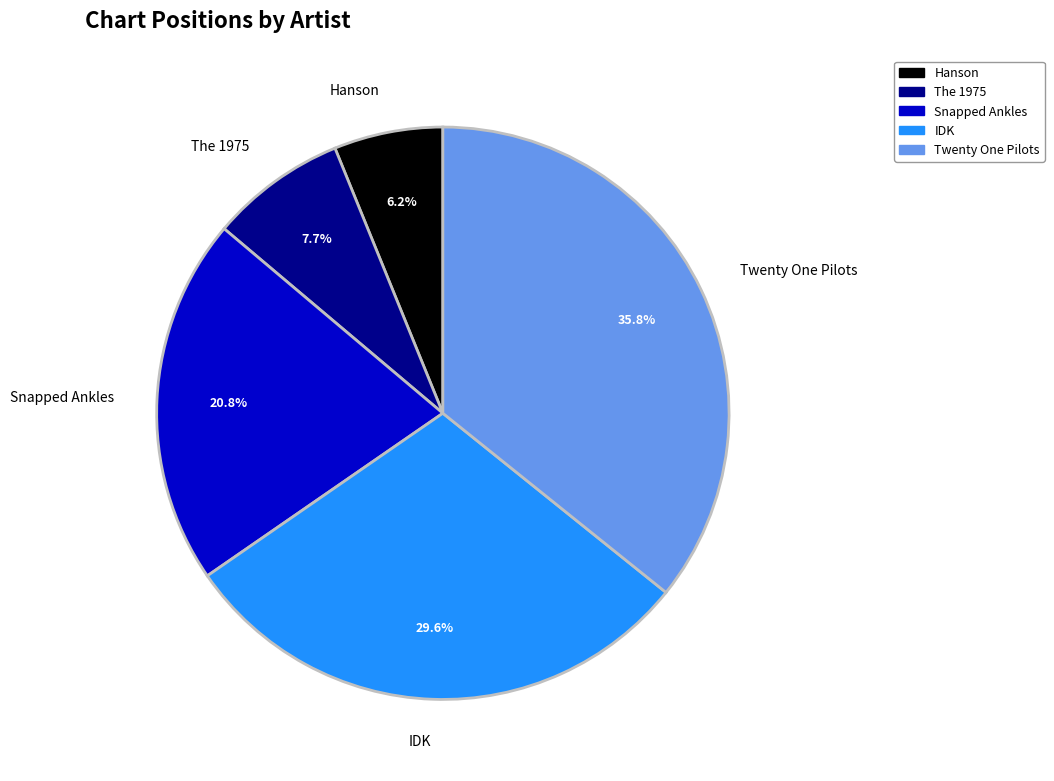

Does The 1975 account for over 50% of the chart?

No